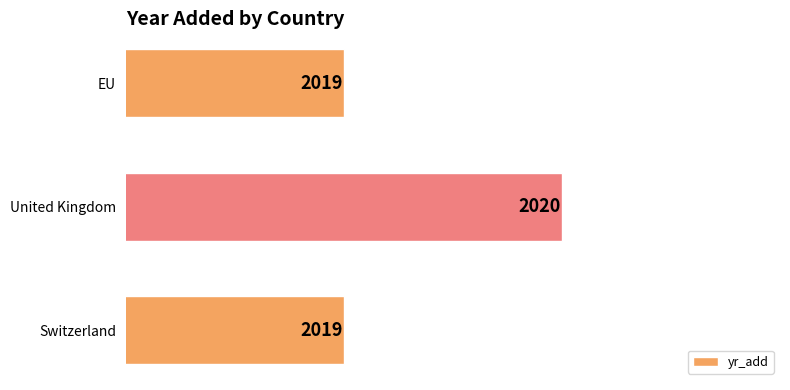

Approximately how many times larger is the value at EU compared to Switzerland?

1.0